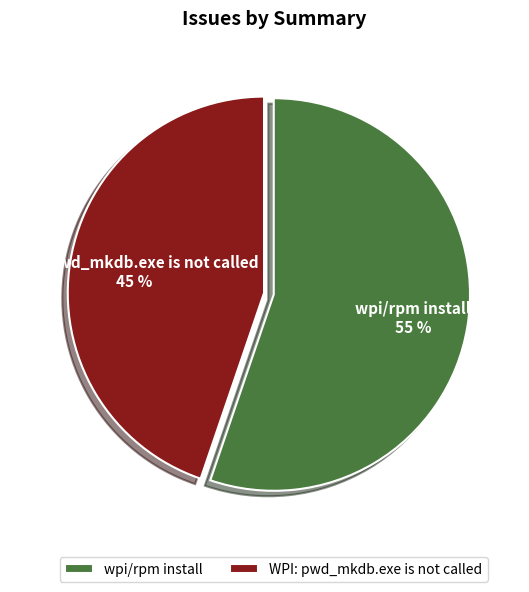

How many segments does this pie chart have?

2